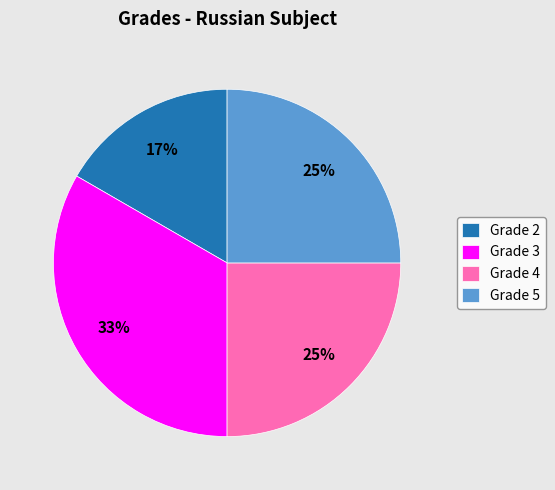

To the nearest percent, what is the average slice percentage?

25%